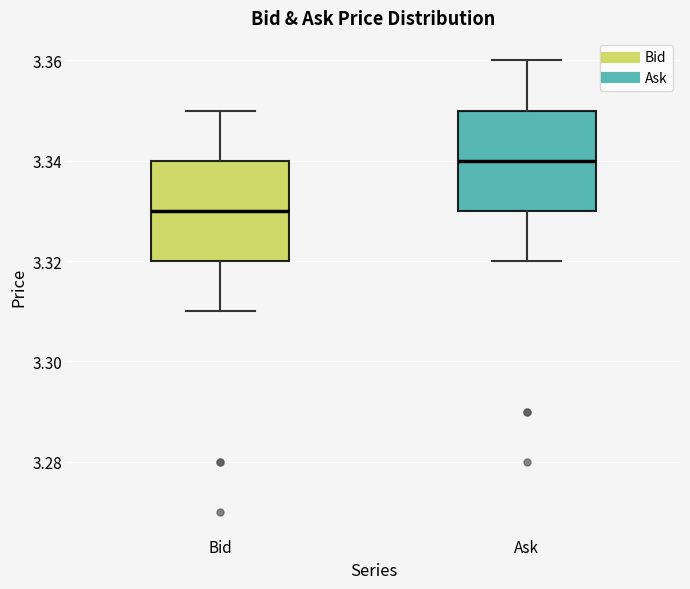

Reading left to right, read every box against the y-axis: the position of its median line, the range the box covers, and the ends of its whiskers. The values are not printed on the chart, so give them approximately, as read against the axis.

Bid: median 3.33, box 3.32 to 3.34, whiskers 3.31 to 3.35
Ask: median 3.34, box 3.33 to 3.35, whiskers 3.32 to 3.36